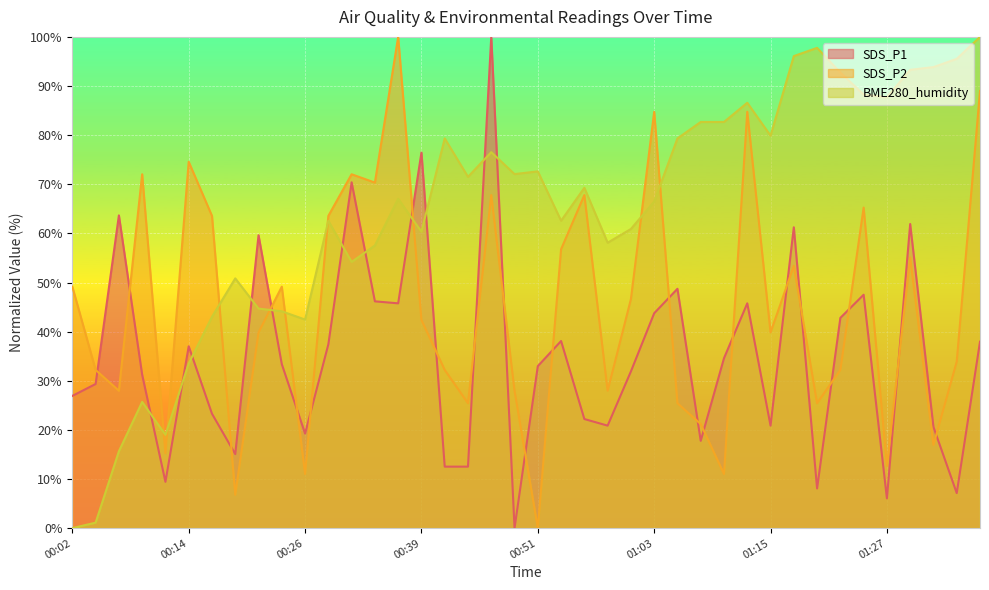

Between 2022/02/28 00:48 and 2022/02/28 01:18, which series saw the biggest shift?

SDS_P1